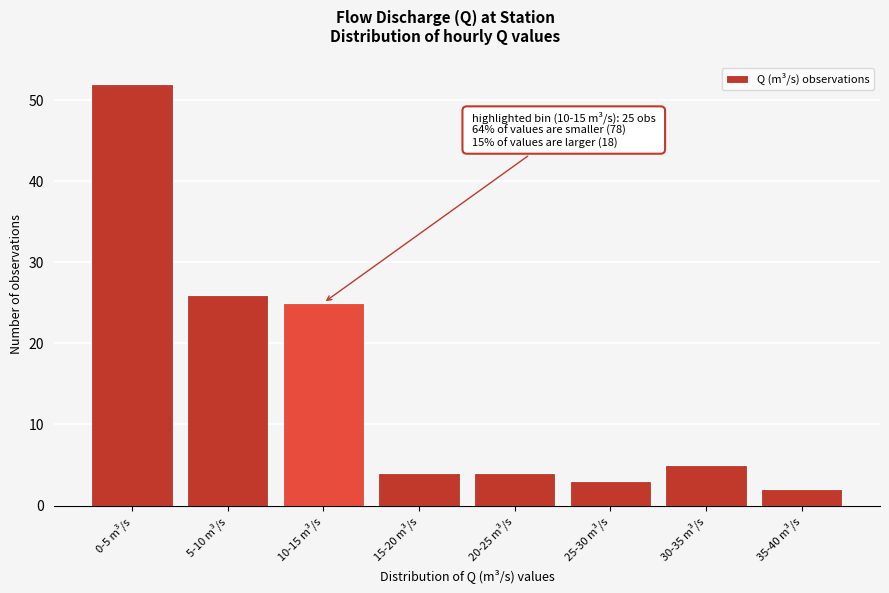

Reading left to right, transcribe all the data shown in this chart.

52	26	25	4	4	3	5	2